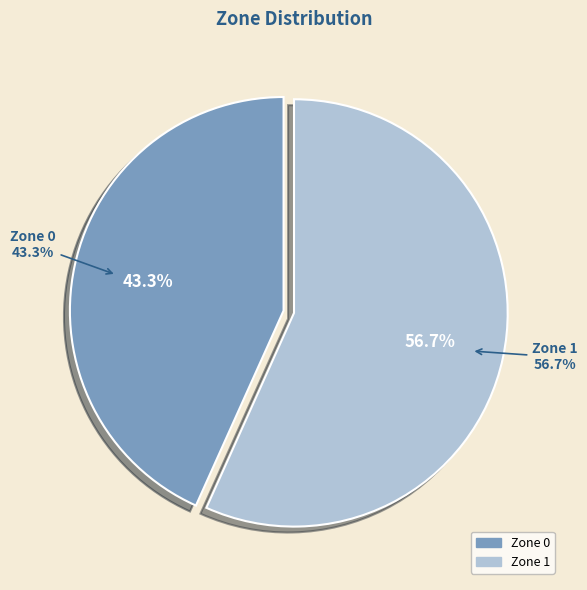

To the nearest percent, what is the difference between the largest and smallest slice percentages?

13%